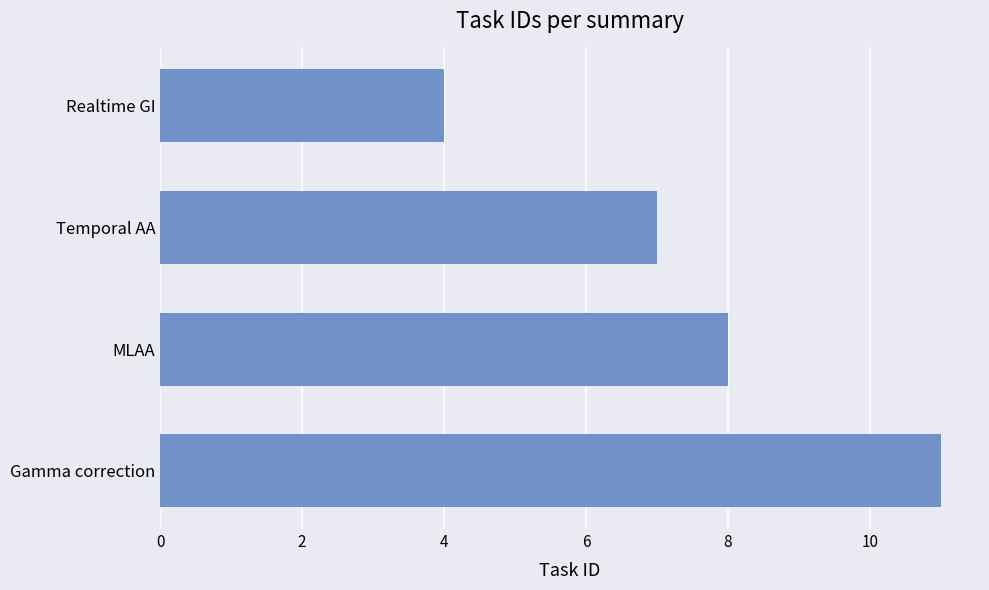

Are the bars grouped side by side (vs. stacked)?

No